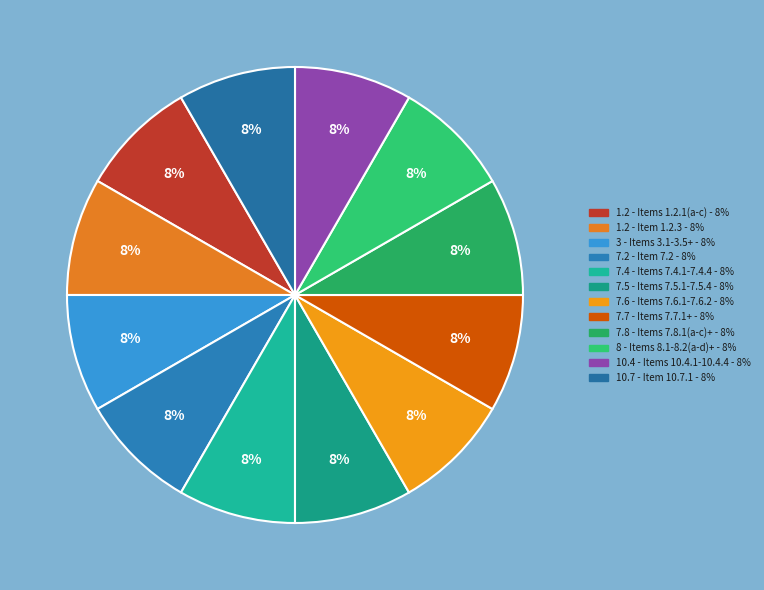

How many slices are in this pie chart?

12